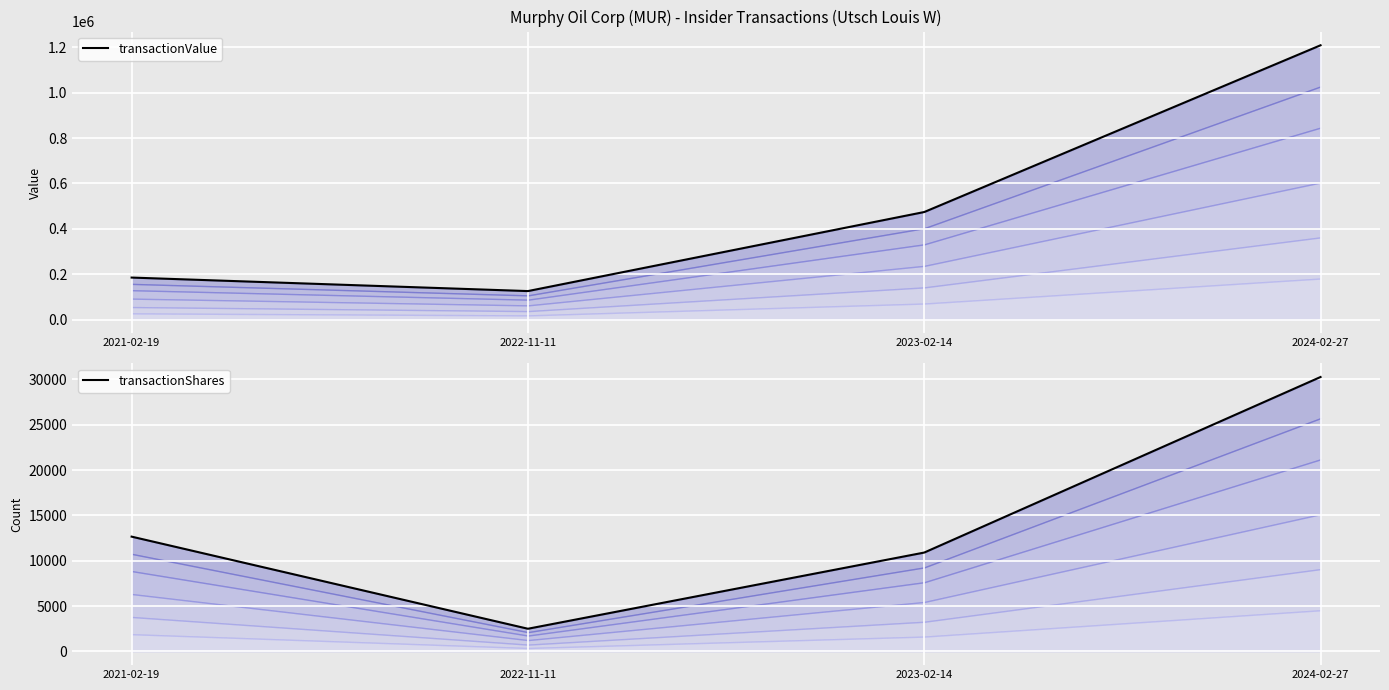

What are all the series names shown in the legend?

transactionValue, transactionShares